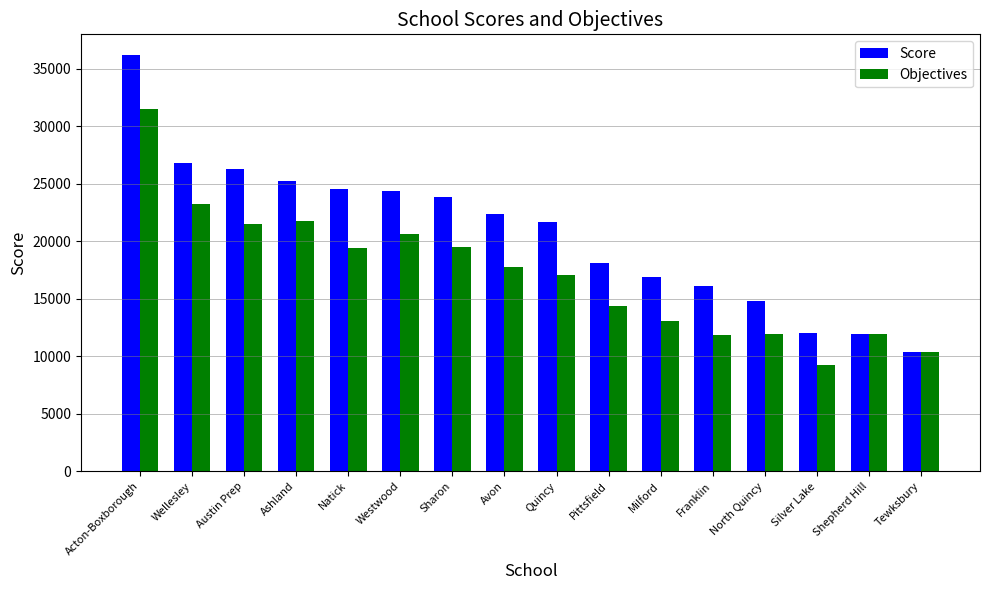

Count the number of data series in this chart.

2